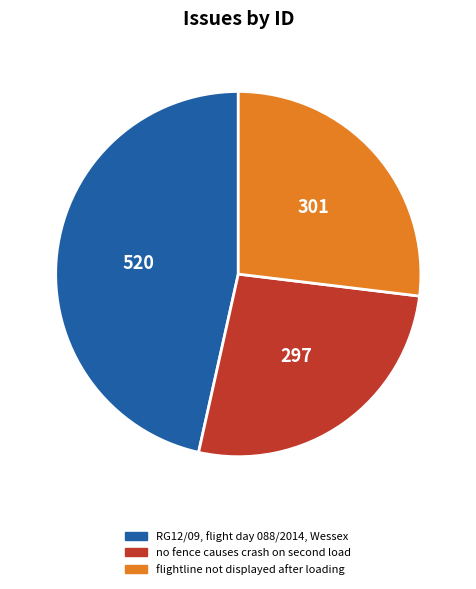

Rank the categories by value from lowest to highest.

no fence causes crash on second load, flightline not displayed after loading, RG12/09, flight day 088/2014, Wessex